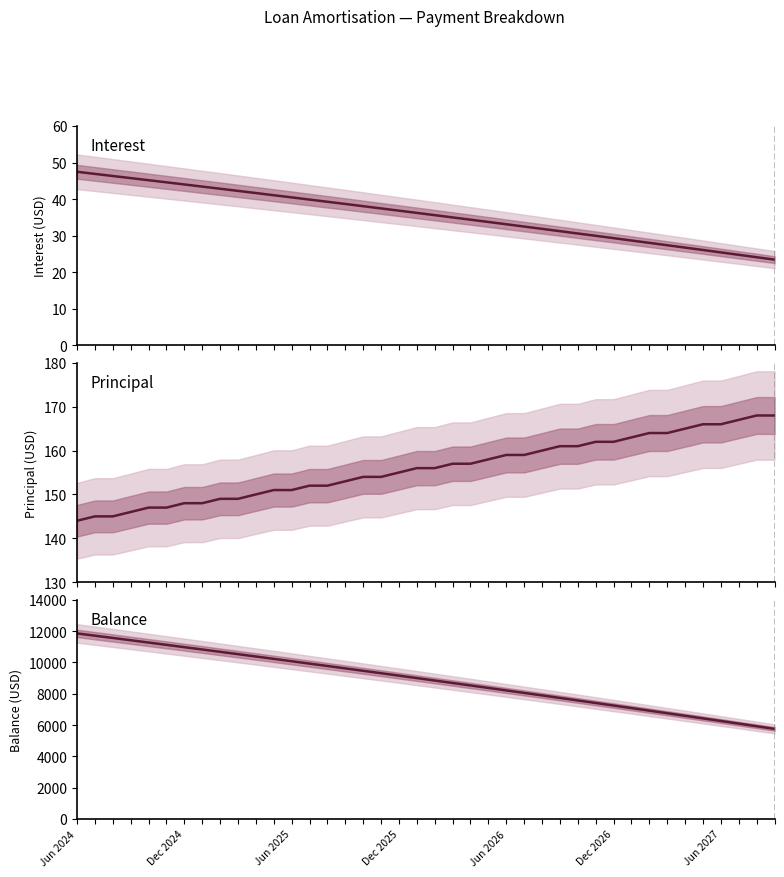

What position from the left is Dec 2025?

4